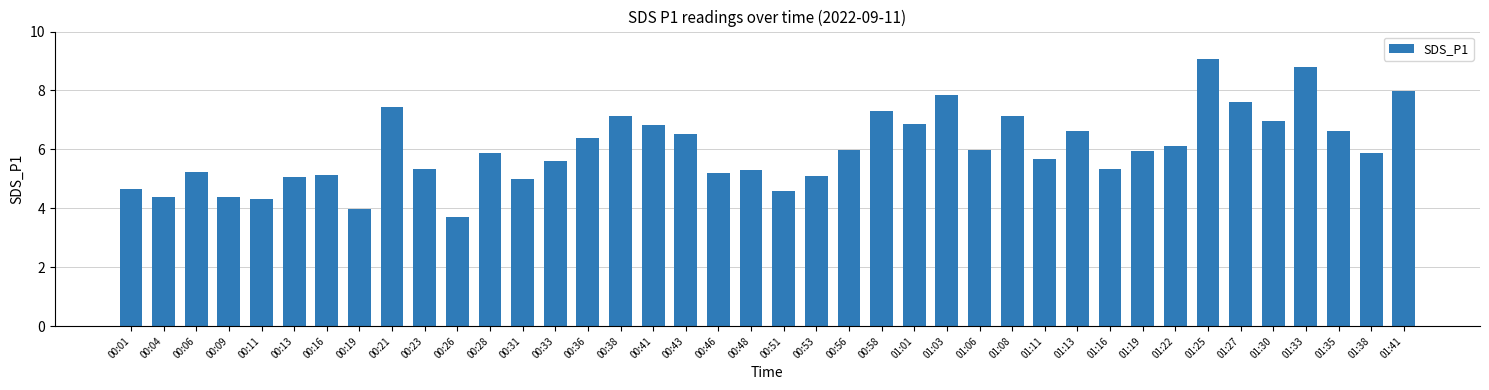

Are the bars grouped side by side (vs. stacked)?

No